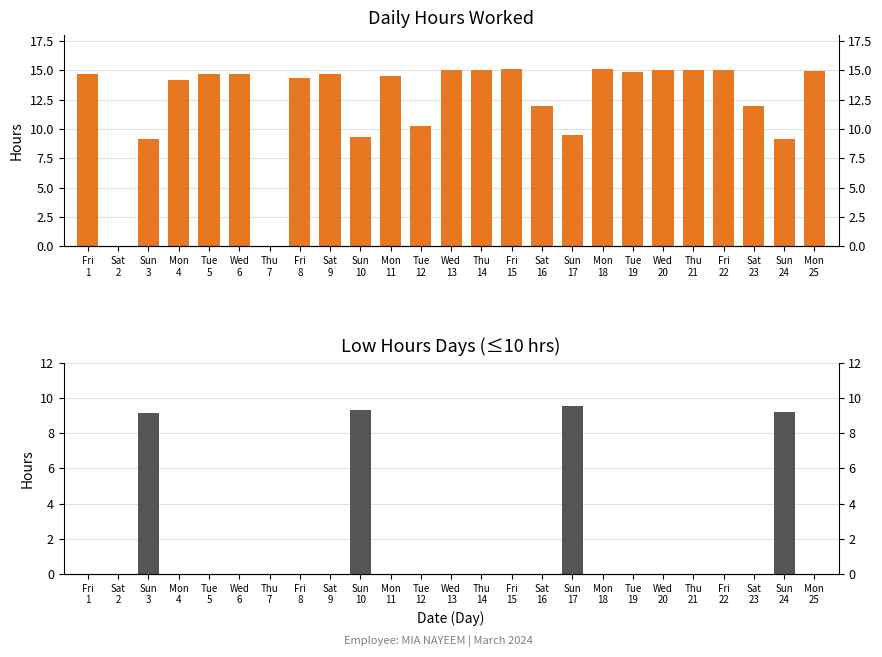

How many distinct data groups are displayed?

2